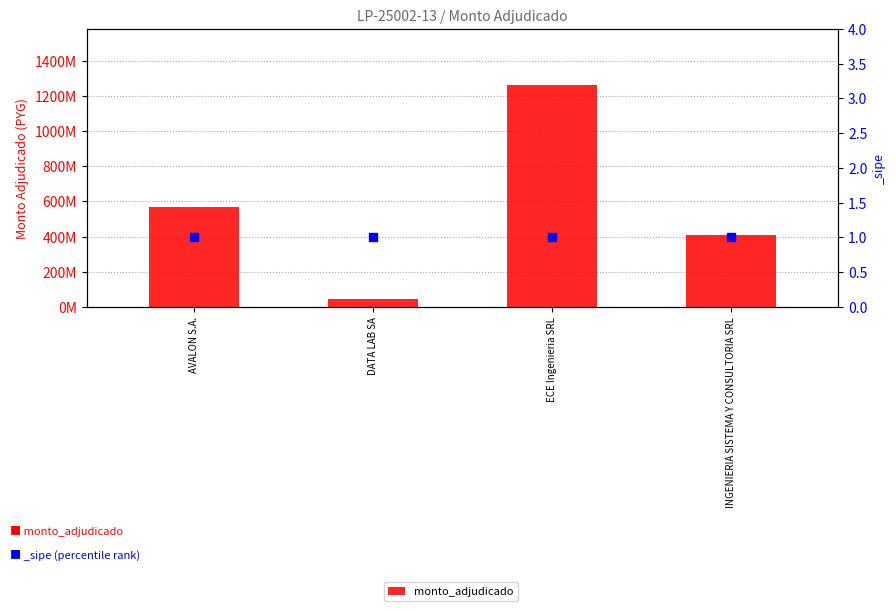

What is the ratio of the value at INGENIERIA SISTEMA Y CONSULTORIA SRL to the value at DATA LAB SA?

9.0